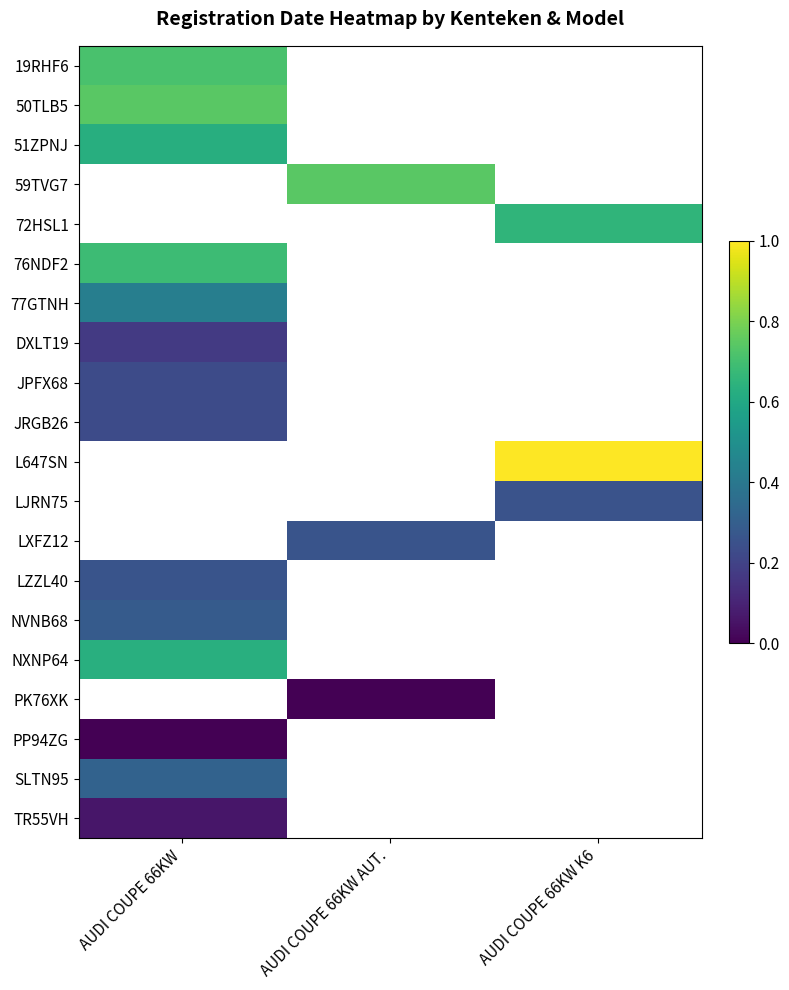

What is the highest value of the 19RHF6 series?

0.7